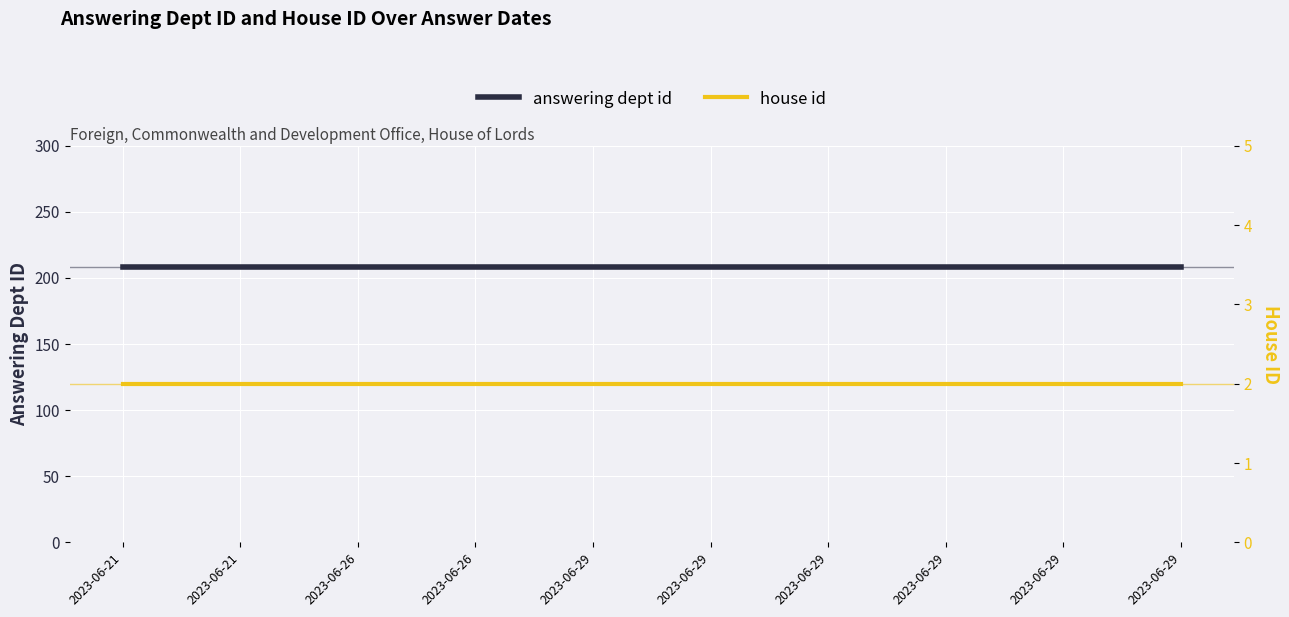

Count the number of data series in this chart.

2